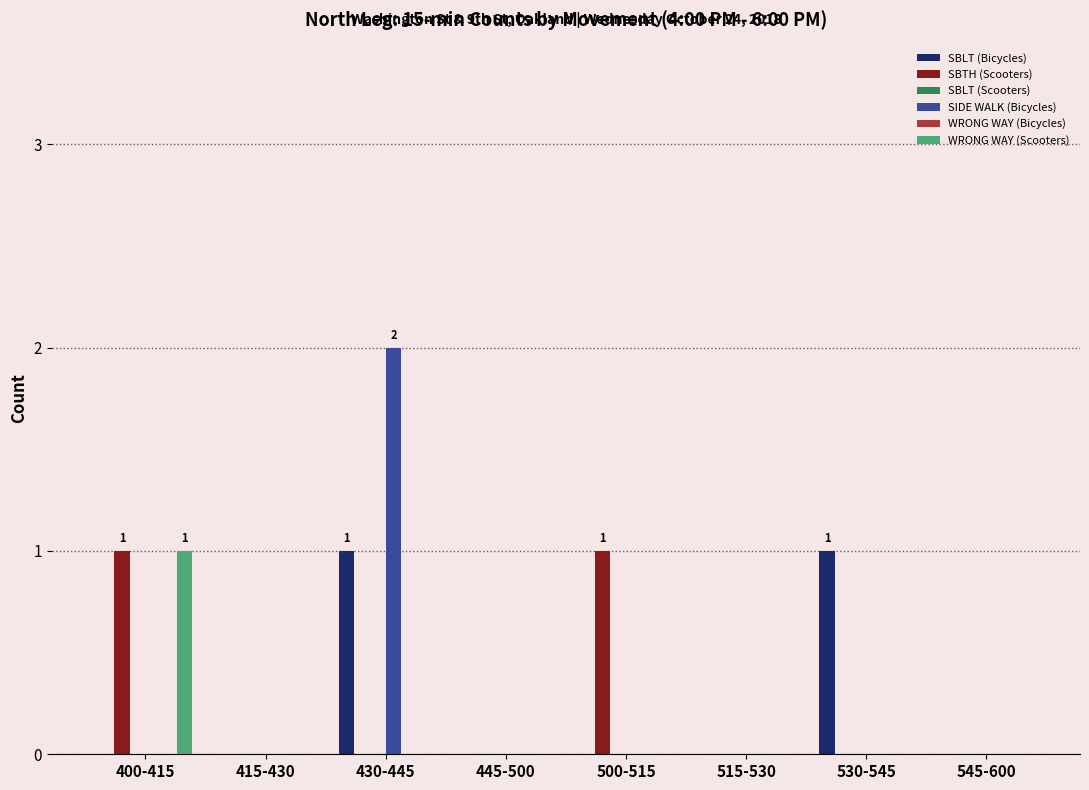

How many groups of bars are there?

8